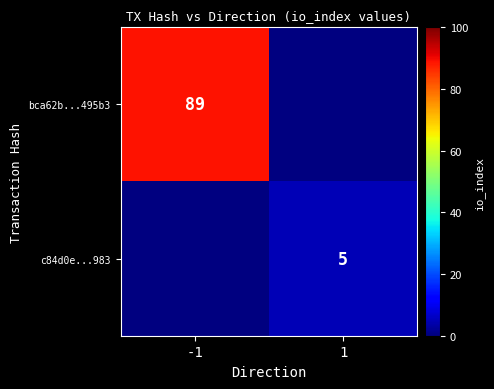

The value of bca62b...495b3 at -1 is 89. True or false?

True